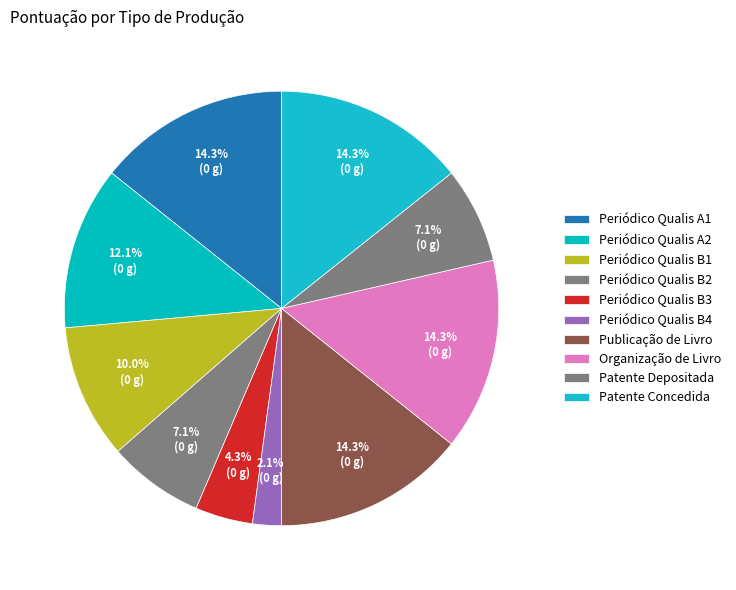

Is there a majority slice in this chart?

No